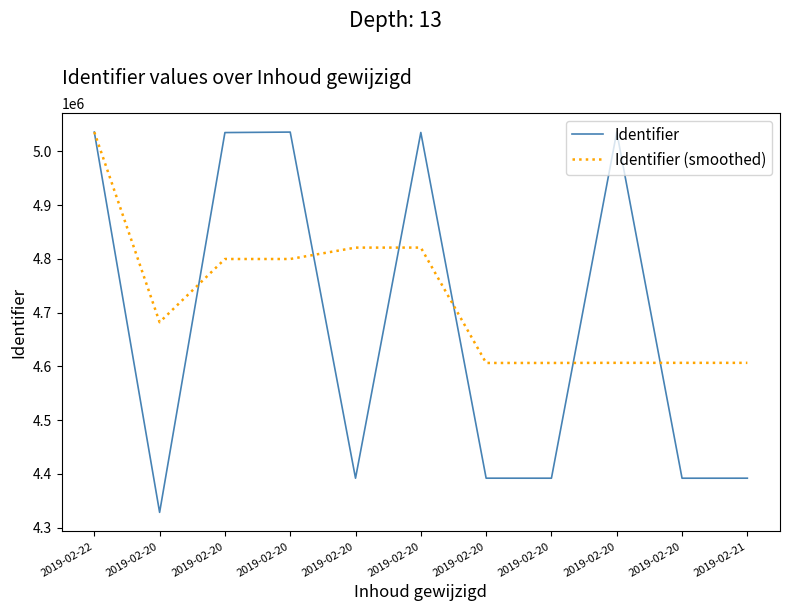

How many interior local peaks does the Identifier series have?

3